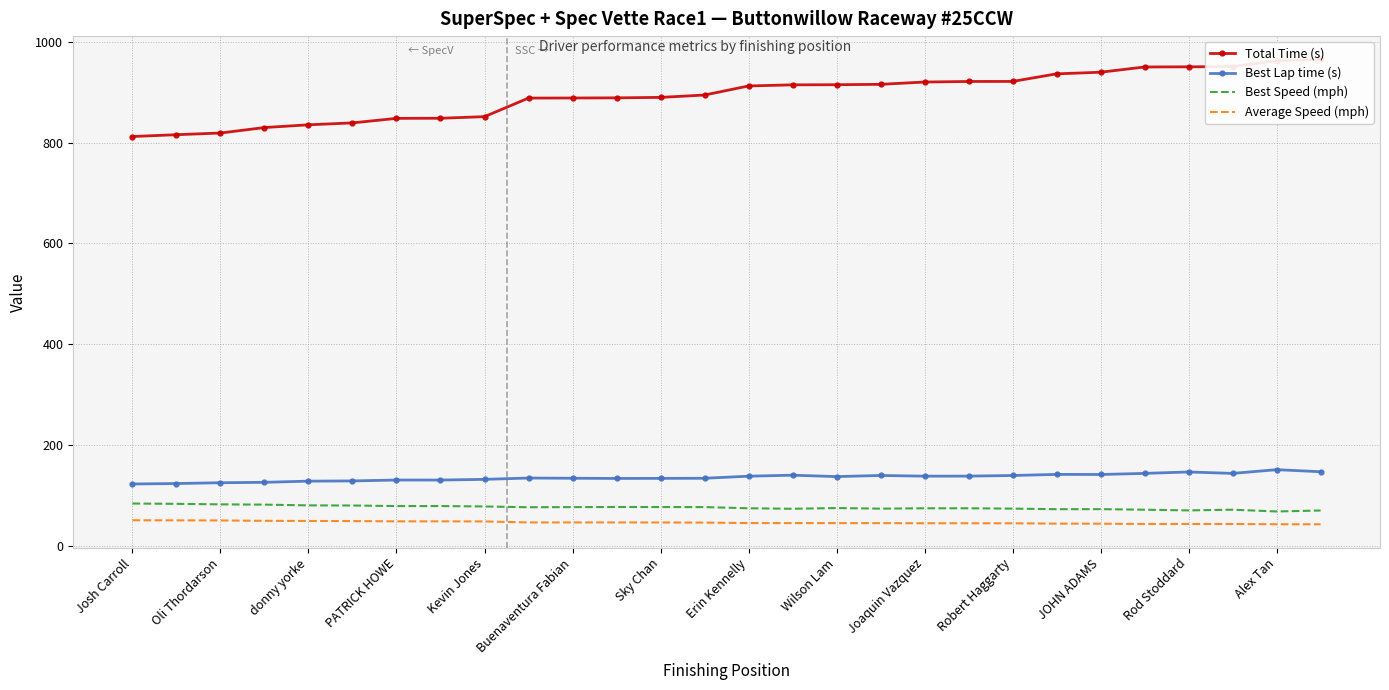

How many distinct data groups are displayed?

4